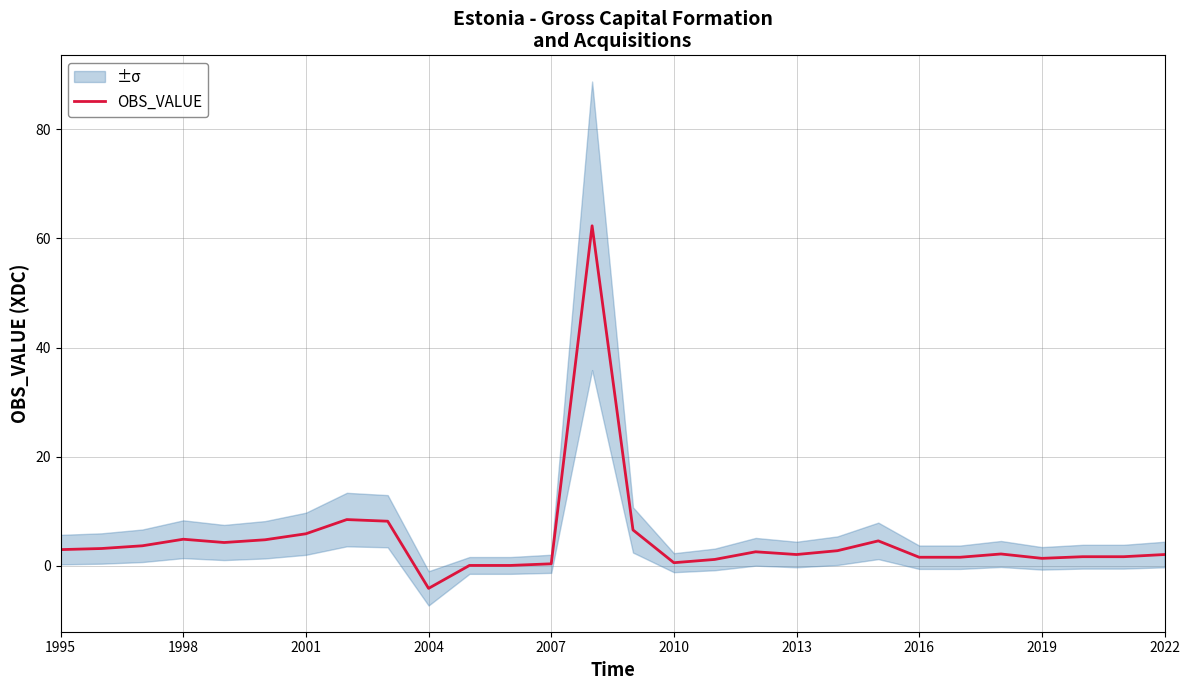

What is the value of the 15th point from the left?

6.6